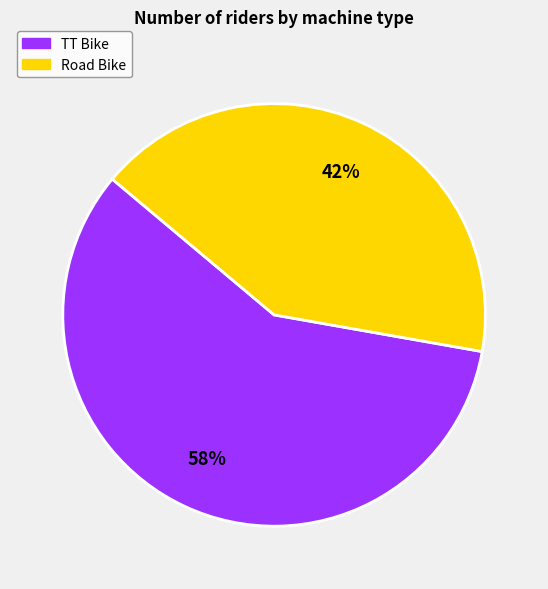

To the nearest percent, what is the combined percentage of Road Bike and TT Bike?

100%